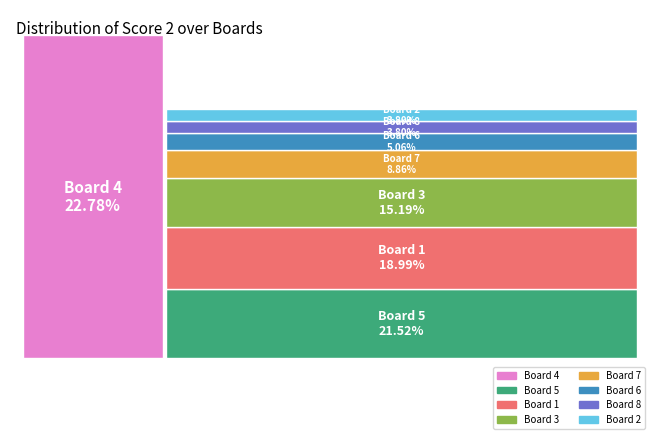

What percentage is the 3 slice, to the nearest percent?

15%